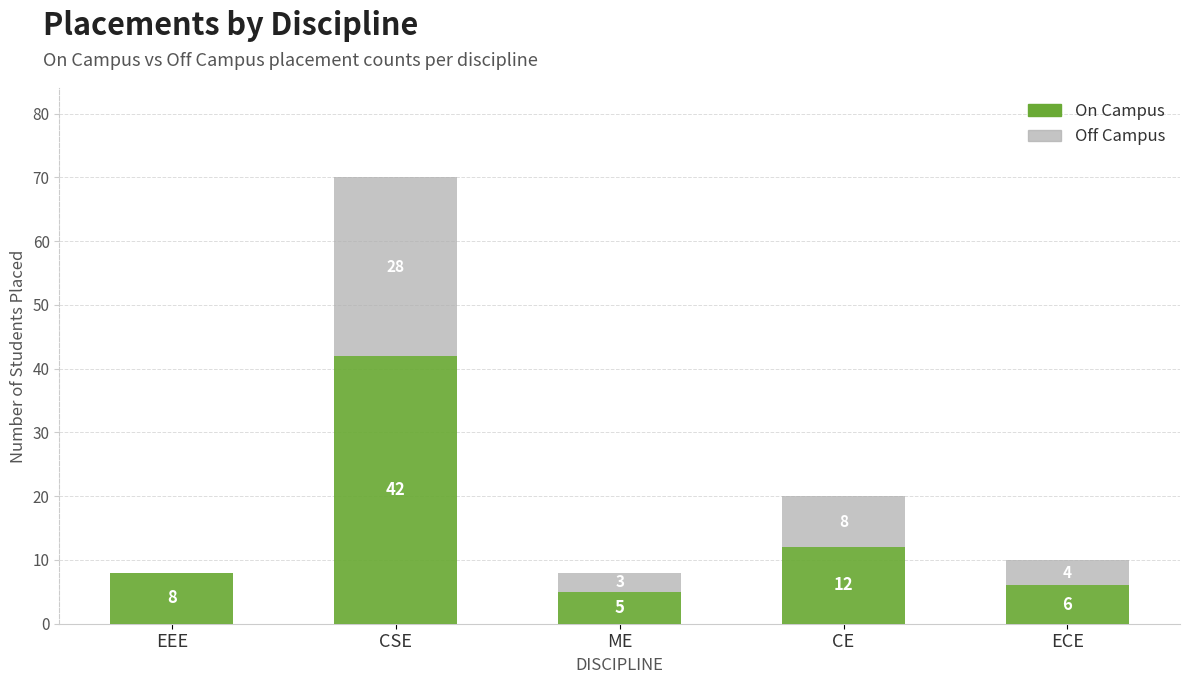

Is it true that On Campus equals 6 at ECE?

True